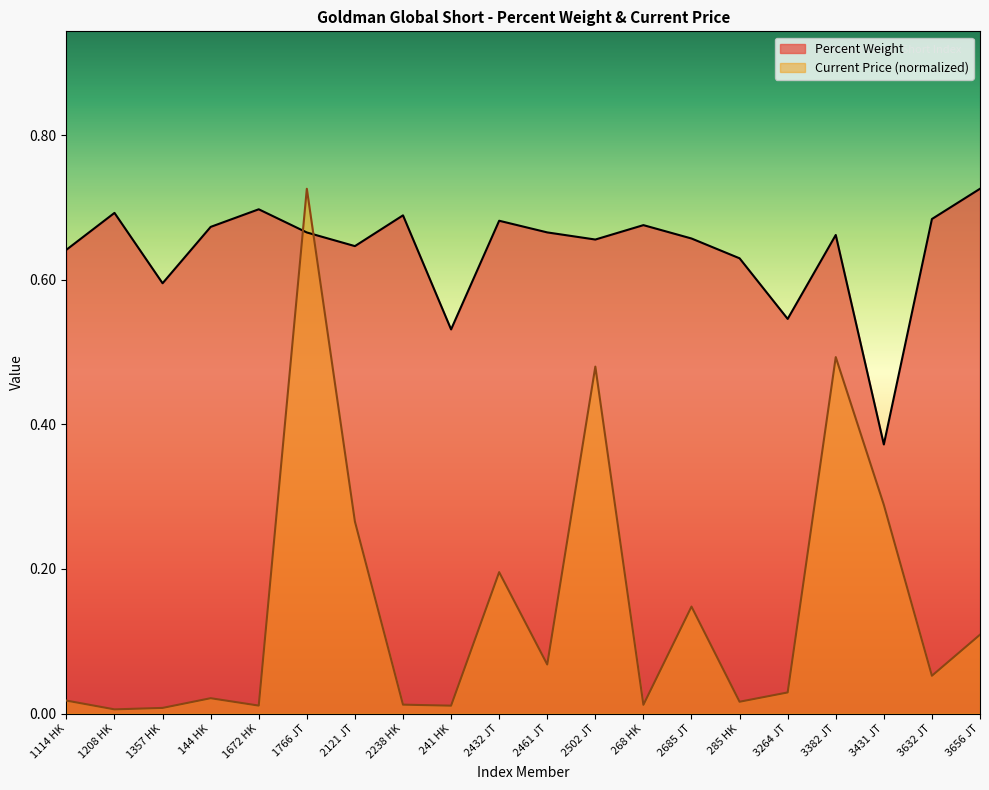

Is the value of Current Price at 2121 JT greater than the value of Percent Weight at 144 HK?

No